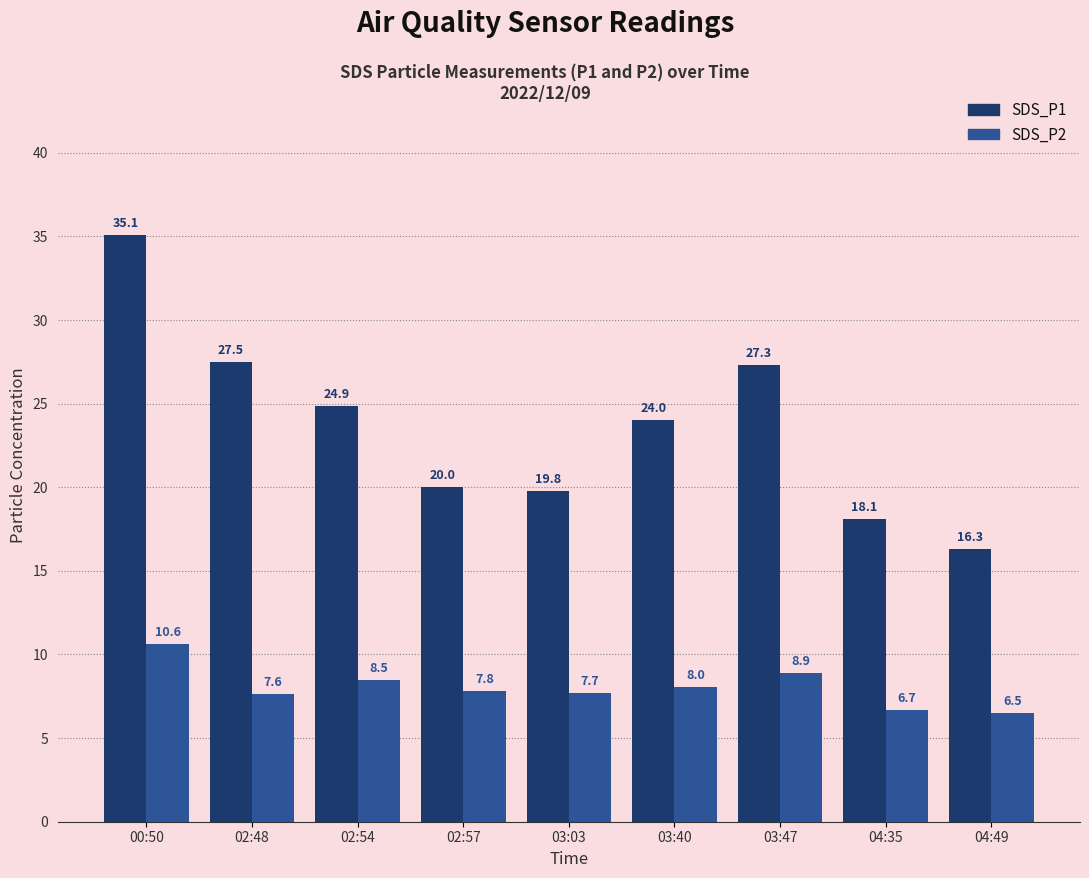

True or false: SDS_P2 has a value of 12.4 at 02:54.

False